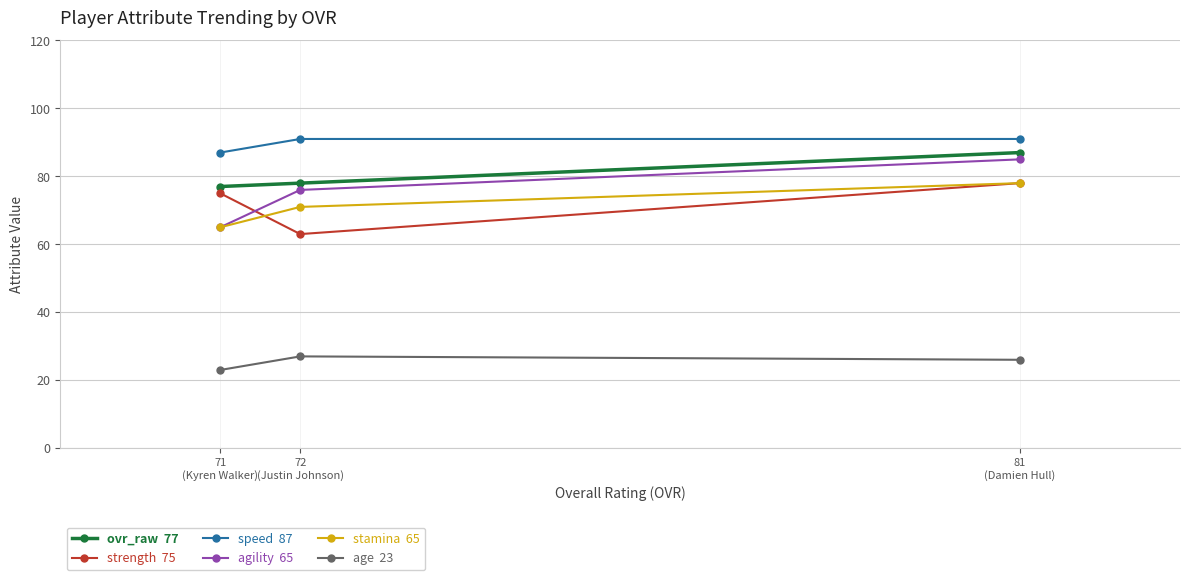

Between 72
(Justin Johnson) and 71
(Kyren Walker), which is larger?

72
(Justin Johnson)